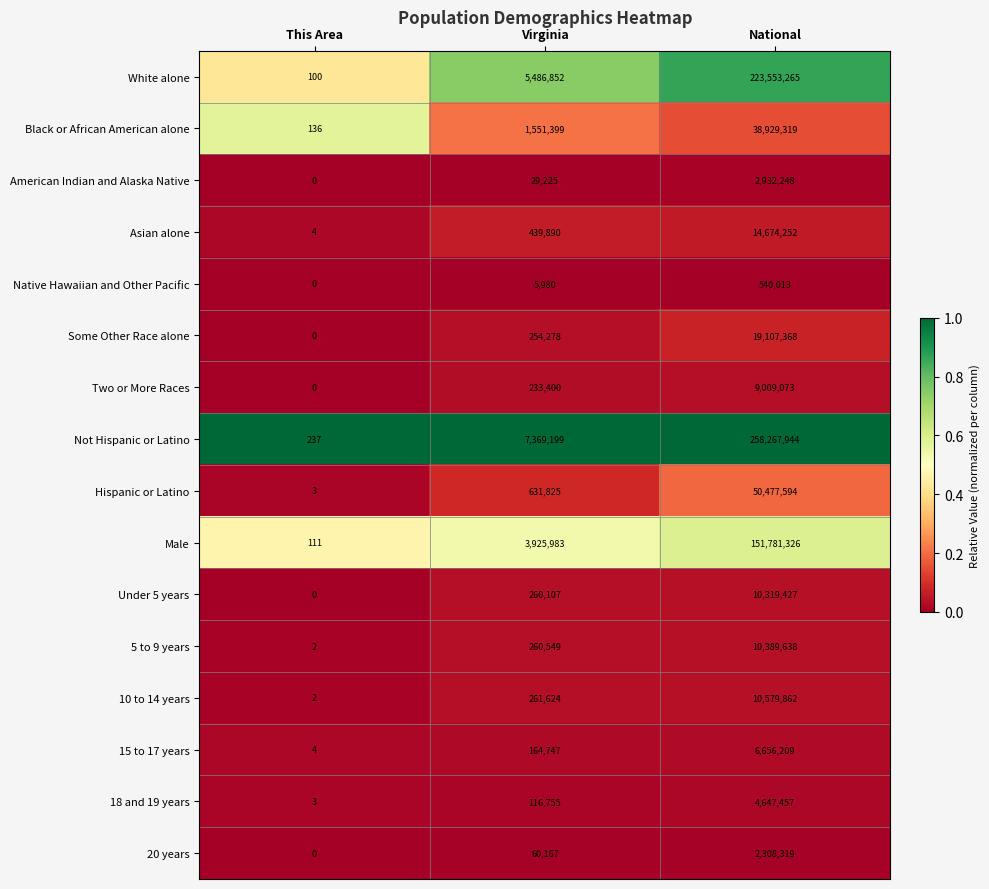

Which series has the widest spread of values?

Not Hispanic or Latino